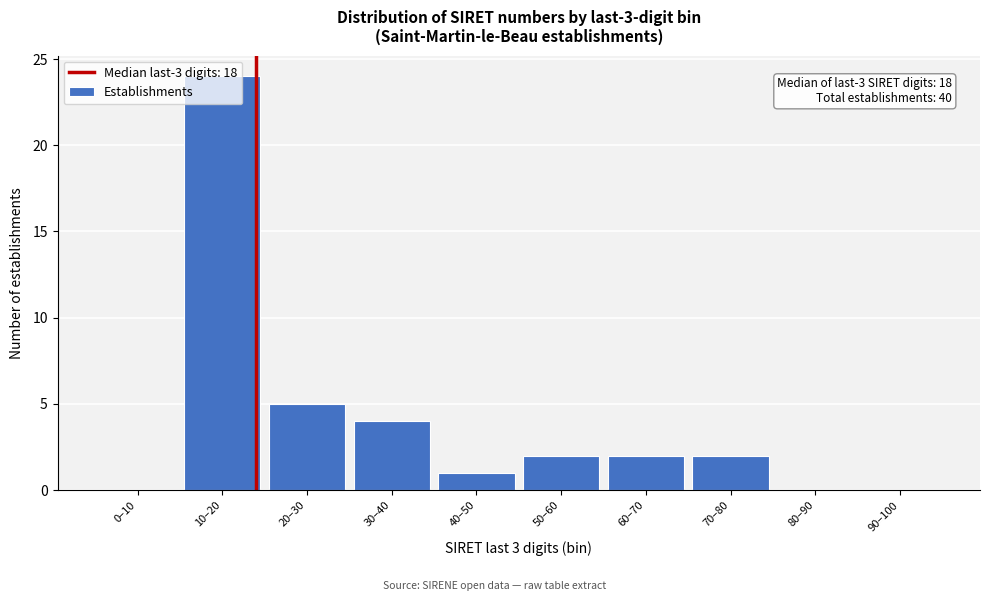

True or false: the data shows 1 at 70–80.

False